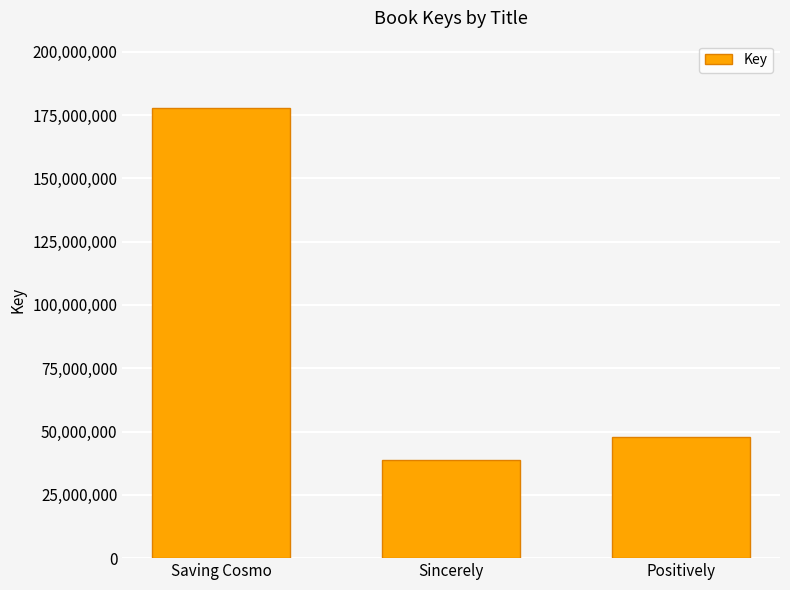

Which category has the lowest value across all series?

Sincerely